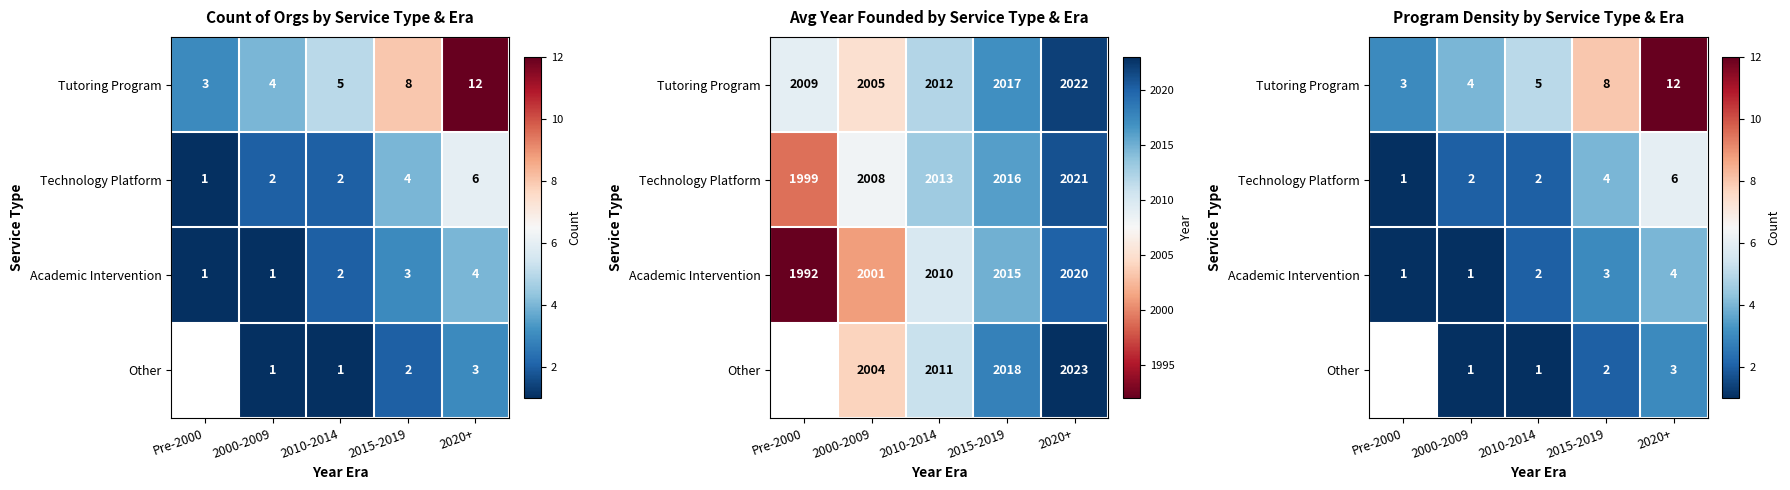

What is the sum of the Tutoring Program values at Pre-2000 and 2000-2009?

7